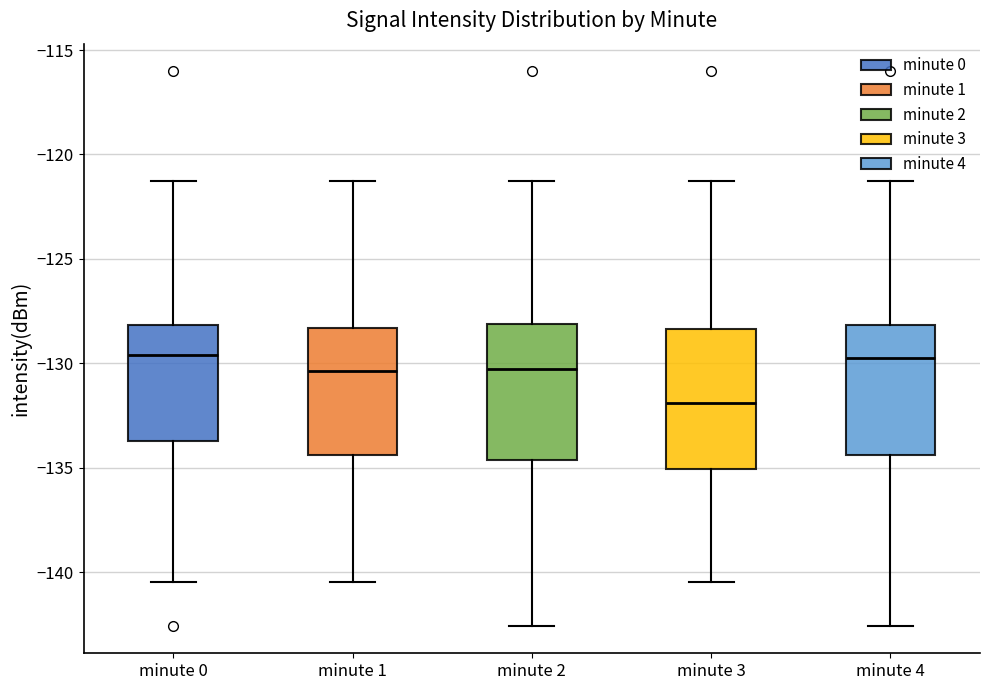

Where is the upper edge of the box for minute 3 on the y-axis? The values are not printed on the chart, so give them approximately, as read against the axis.

-128.5